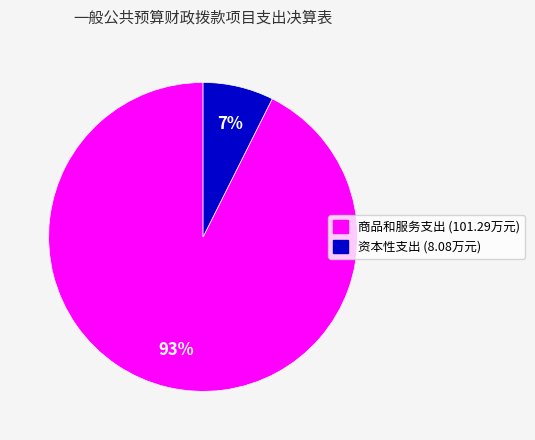

Count the number of slices in the pie.

2